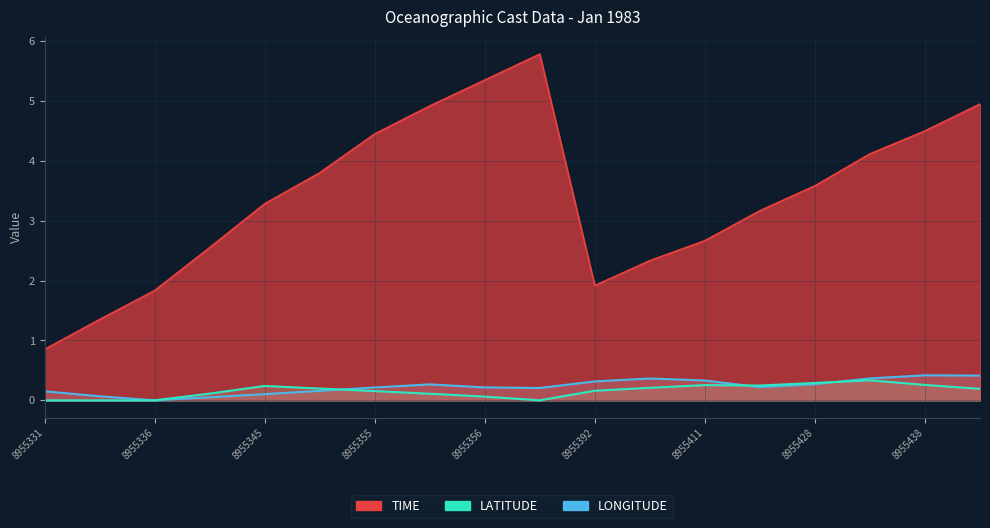

What is the difference between the LONGITUDE values at 8955411 and 8955356?

0.1